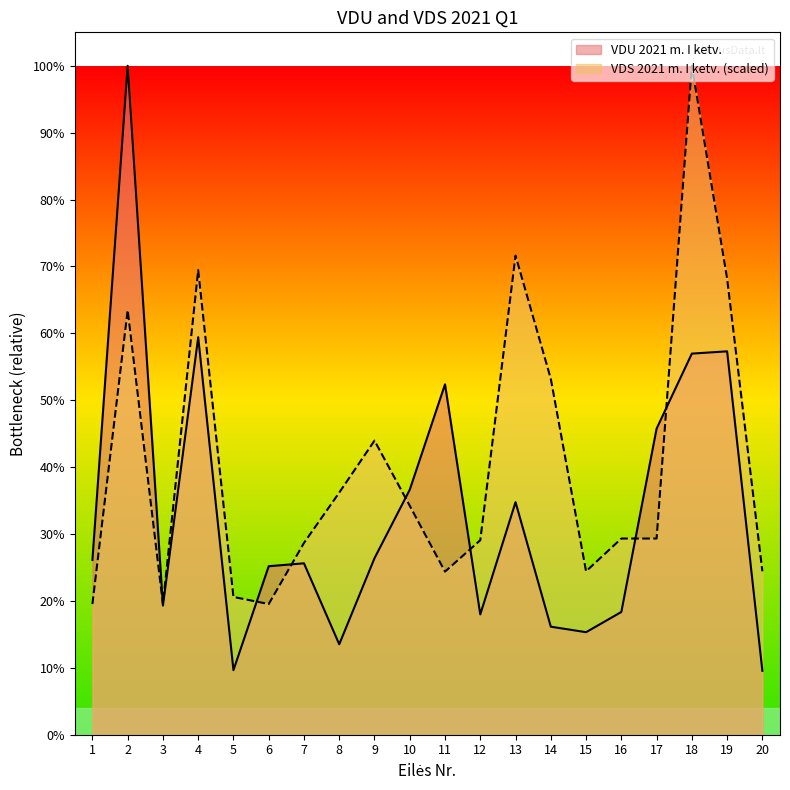

What is the difference between the maximum and second lowest values in the VDS 2021 m. I ketv. series?

2295.4